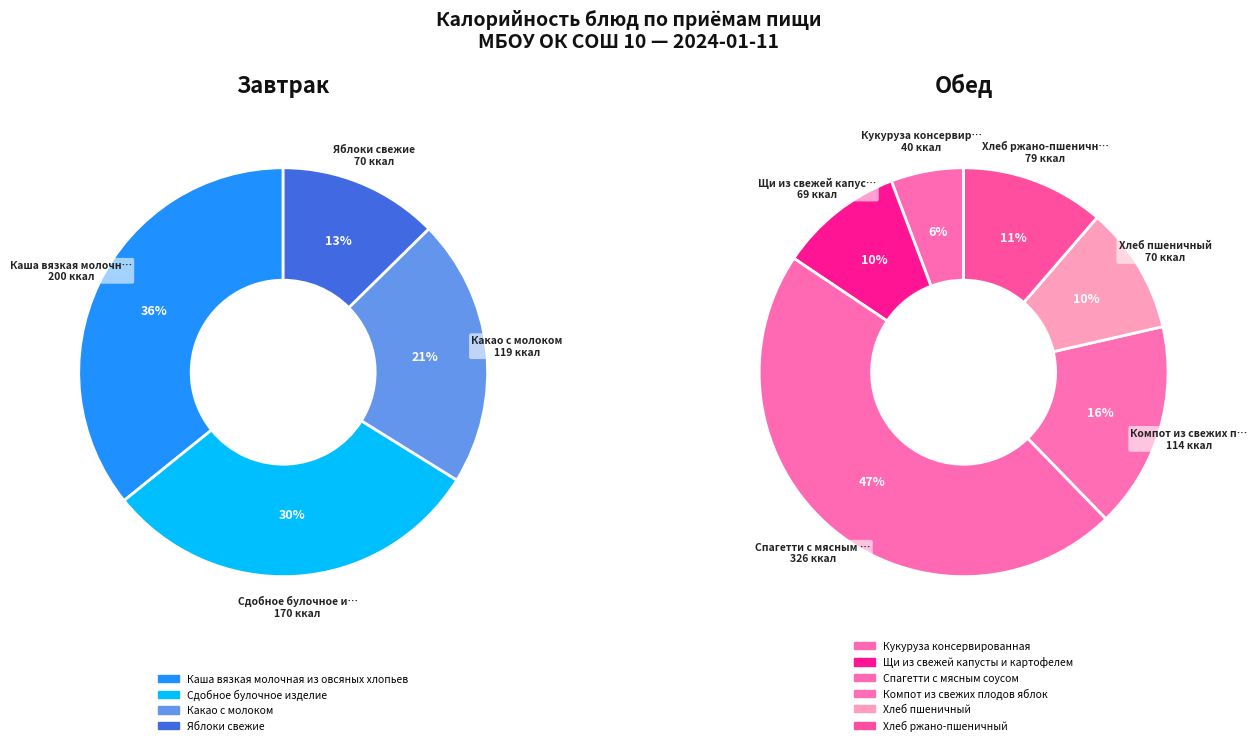

Count the number of slices in the pie.

10